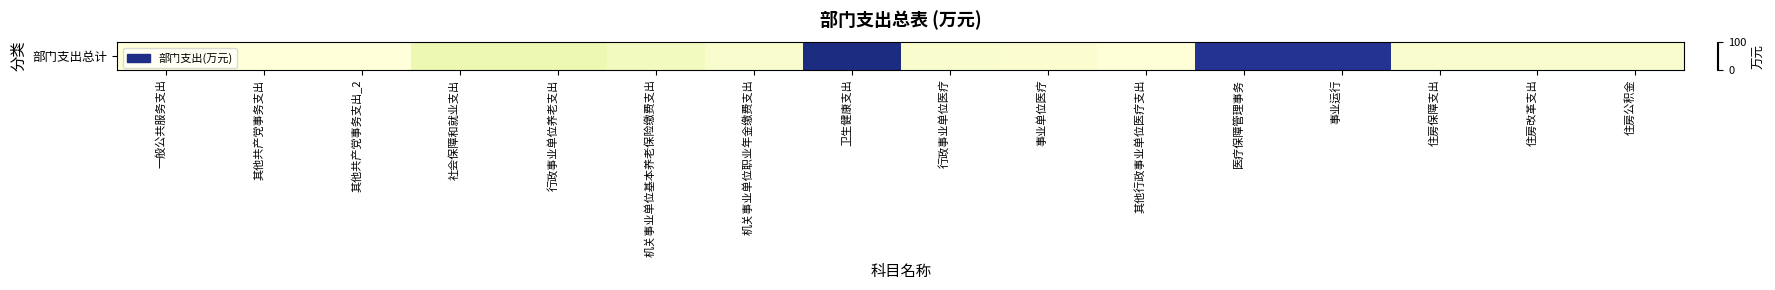

At which category does the chart reach its minimum across all series?

一般公共服务支出